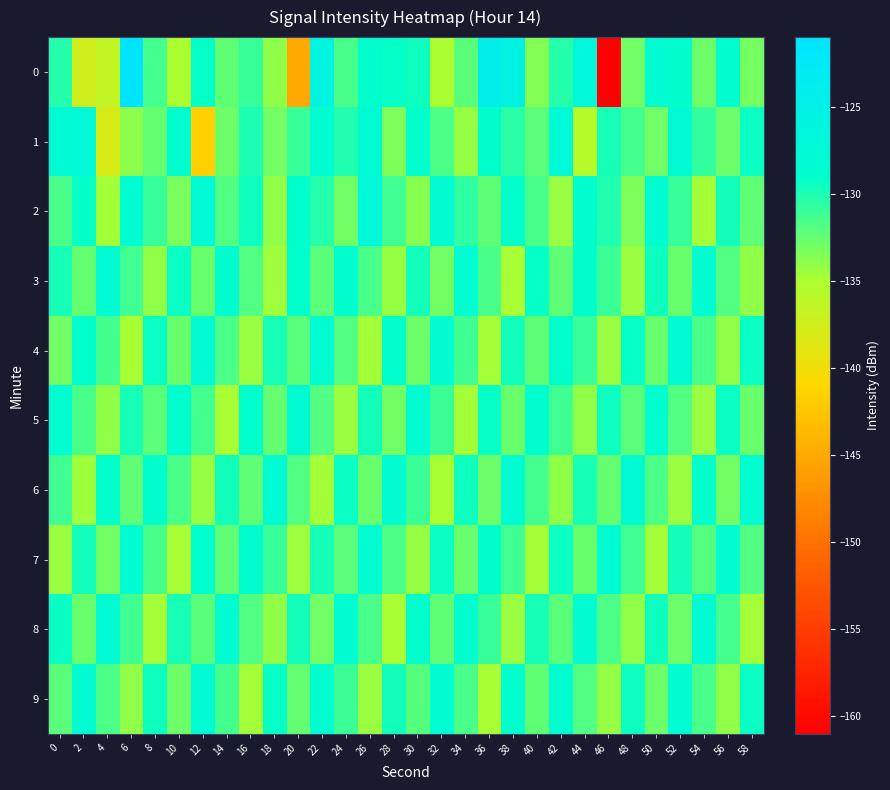

What is the smallest value displayed?

-160.9